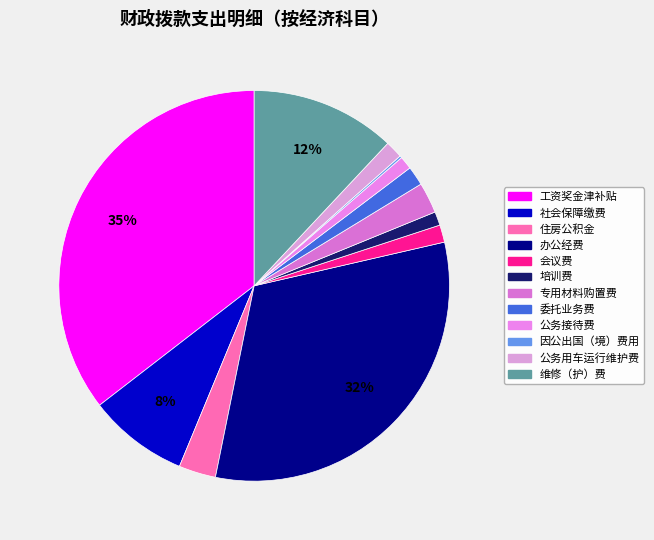

Count the number of slices in the pie.

12